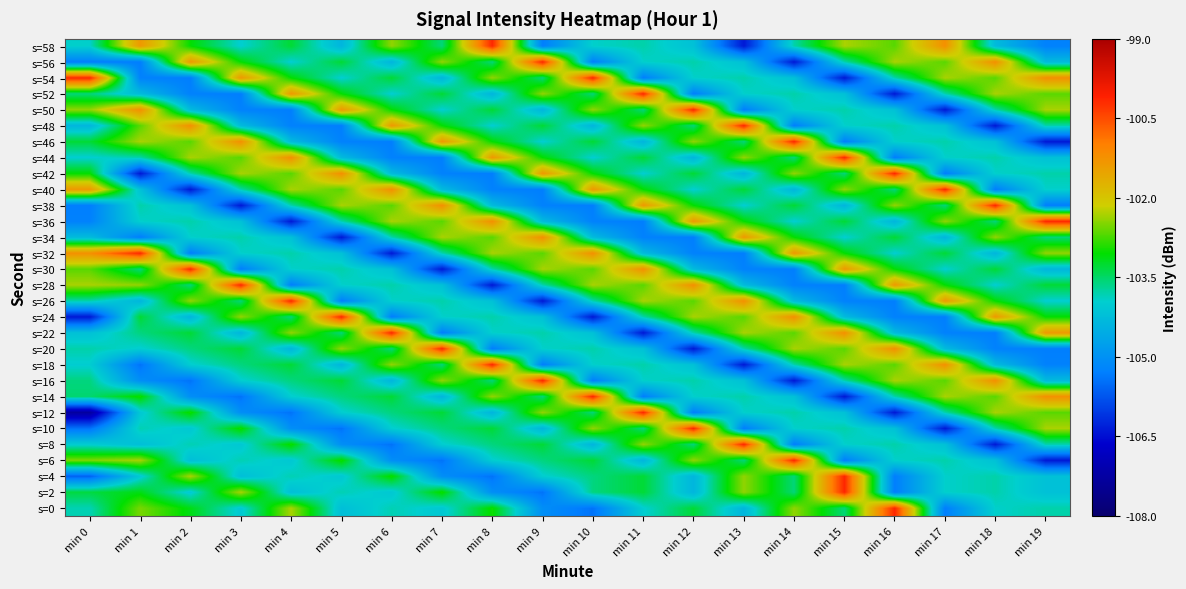

Reading left to right, list all the values displayed in this chart.

s=0: min 0=-103.8	min 1=-102.5	min 2=-103.1	min 3=-104.1	min 4=-102.3	min 5=-104.2	min 6=-103.8	min 7=-104.1	min 8=-103.0	min 9=-105.1	min 10=-105.4	min 11=-104.0	min 12=-103.3	min 13=-104.4	min 14=-102.4	min 15=-103.6	min 16=-100.1	min 17=-105.3	min 18=-103.9	min 19=-103.8
s=2: min 0=-103.3	min 1=-103.1	min 2=-104.1	min 3=-102.3	min 4=-104.2	min 5=-103.8	min 6=-104.1	min 7=-103.0	min 8=-105.1	min 9=-105.4	min 10=-103.6	min 11=-103.3	min 12=-104.4	min 13=-102.4	min 14=-103.6	min 15=-100.1	min 16=-105.3	min 17=-103.9	min 18=-103.8	min 19=-104.2
s=4: min 0=-105.6	min 1=-104.1	min 2=-102.3	min 3=-104.2	min 4=-103.8	min 5=-104.1	min 6=-103.0	min 7=-105.1	min 8=-105.4	min 9=-104.0	min 10=-103.6	min 11=-103.3	min 12=-104.4	min 13=-102.4	min 14=-103.6	min 15=-100.1	min 16=-105.3	min 17=-103.9	min 18=-103.8	min 19=-104.2
s=6: min 0=-102.5	min 1=-102.3	min 2=-104.2	min 3=-103.8	min 4=-104.1	min 5=-103.0	min 6=-105.1	min 7=-105.4	min 8=-104.0	min 9=-103.6	min 10=-103.3	min 11=-104.4	min 12=-102.4	min 13=-103.6	min 14=-100.1	min 15=-105.3	min 16=-103.9	min 17=-103.8	min 18=-104.2	min 19=-106.4
s=8: min 0=-104.0	min 1=-104.2	min 2=-103.8	min 3=-104.1	min 4=-103.0	min 5=-105.1	min 6=-105.4	min 7=-104.0	min 8=-103.6	min 9=-103.3	min 10=-104.4	min 11=-102.4	min 12=-103.6	min 13=-100.1	min 14=-105.3	min 15=-103.9	min 16=-103.8	min 17=-104.2	min 18=-106.4	min 19=-103.8
s=10: min 0=-105.4	min 1=-103.8	min 2=-104.1	min 3=-103.0	min 4=-105.1	min 5=-105.4	min 6=-104.0	min 7=-103.6	min 8=-103.3	min 9=-104.4	min 10=-102.4	min 11=-103.6	min 12=-100.1	min 13=-105.3	min 14=-103.9	min 15=-103.8	min 16=-104.2	min 17=-106.4	min 18=-103.8	min 19=-102.3
s=12: min 0=-107.3	min 1=-104.1	min 2=-103.0	min 3=-105.1	min 4=-105.4	min 5=-104.0	min 6=-103.6	min 7=-103.3	min 8=-104.4	min 9=-102.4	min 10=-103.6	min 11=-100.1	min 12=-105.3	min 13=-103.9	min 14=-103.8	min 15=-104.2	min 16=-106.4	min 17=-103.8	min 18=-102.3	min 19=-102.7
s=14: min 0=-103.5	min 1=-103.0	min 2=-105.1	min 3=-105.4	min 4=-104.0	min 5=-103.6	min 6=-103.3	min 7=-104.4	min 8=-102.4	min 9=-103.6	min 10=-100.1	min 11=-105.3	min 12=-103.9	min 13=-103.8	min 14=-104.2	min 15=-106.4	min 16=-103.8	min 17=-102.3	min 18=-102.7	min 19=-101.2
s=16: min 0=-103.6	min 1=-105.1	min 2=-105.4	min 3=-104.0	min 4=-103.6	min 5=-103.3	min 6=-104.4	min 7=-102.4	min 8=-103.6	min 9=-100.1	min 10=-105.3	min 11=-103.9	min 12=-103.8	min 13=-104.2	min 14=-106.4	min 15=-103.8	min 16=-102.3	min 17=-102.7	min 18=-101.2	min 19=-104.3
s=18: min 0=-104.0	min 1=-105.4	min 2=-104.0	min 3=-103.6	min 4=-103.3	min 5=-104.4	min 6=-102.4	min 7=-103.6	min 8=-100.1	min 9=-105.3	min 10=-103.9	min 11=-103.8	min 12=-104.2	min 13=-106.4	min 14=-103.8	min 15=-102.3	min 16=-102.7	min 17=-101.2	min 18=-104.3	min 19=-105.3
s=20: min 0=-103.8	min 1=-104.0	min 2=-103.6	min 3=-103.3	min 4=-104.4	min 5=-102.4	min 6=-103.6	min 7=-100.1	min 8=-105.3	min 9=-103.9	min 10=-103.8	min 11=-104.2	min 12=-106.4	min 13=-103.8	min 14=-102.3	min 15=-102.7	min 16=-101.2	min 17=-104.3	min 18=-105.3	min 19=-105.3
s=22: min 0=-104.2	min 1=-103.6	min 2=-103.3	min 3=-104.4	min 4=-102.4	min 5=-103.6	min 6=-100.1	min 7=-105.3	min 8=-103.9	min 9=-103.8	min 10=-104.2	min 11=-106.4	min 12=-103.8	min 13=-102.3	min 14=-102.7	min 15=-101.2	min 16=-104.3	min 17=-105.3	min 18=-105.3	min 19=-101.4
s=24: min 0=-106.4	min 1=-103.3	min 2=-104.4	min 3=-102.4	min 4=-103.6	min 5=-100.1	min 6=-105.3	min 7=-103.9	min 8=-103.8	min 9=-104.2	min 10=-106.4	min 11=-103.8	min 12=-102.3	min 13=-102.7	min 14=-101.2	min 15=-104.3	min 16=-105.3	min 17=-105.3	min 18=-101.4	min 19=-103.0
s=26: min 0=-103.8	min 1=-104.4	min 2=-102.4	min 3=-103.6	min 4=-100.1	min 5=-105.3	min 6=-103.9	min 7=-103.8	min 8=-104.2	min 9=-106.4	min 10=-103.8	min 11=-102.3	min 12=-102.7	min 13=-101.2	min 14=-104.3	min 15=-105.3	min 16=-105.3	min 17=-101.4	min 18=-103.0	min 19=-104.0
s=28: min 0=-102.3	min 1=-102.4	min 2=-103.6	min 3=-100.1	min 4=-105.3	min 5=-103.9	min 6=-103.8	min 7=-104.2	min 8=-106.4	min 9=-103.8	min 10=-102.3	min 11=-102.7	min 12=-101.2	min 13=-104.3	min 14=-105.3	min 15=-105.3	min 16=-101.4	min 17=-103.0	min 18=-104.0	min 19=-103.3
s=30: min 0=-102.7	min 1=-103.6	min 2=-100.1	min 3=-105.3	min 4=-103.9	min 5=-103.8	min 6=-104.2	min 7=-106.4	min 8=-103.8	min 9=-102.3	min 10=-102.7	min 11=-101.2	min 12=-104.3	min 13=-105.3	min 14=-105.3	min 15=-101.4	min 16=-103.0	min 17=-104.0	min 18=-103.3	min 19=-104.4
s=32: min 0=-101.2	min 1=-100.1	min 2=-105.3	min 3=-103.9	min 4=-103.8	min 5=-104.2	min 6=-106.4	min 7=-103.8	min 8=-102.3	min 9=-102.7	min 10=-101.2	min 11=-104.3	min 12=-105.3	min 13=-105.3	min 14=-101.4	min 15=-103.0	min 16=-104.0	min 17=-103.3	min 18=-104.4	min 19=-102.4
s=34: min 0=-104.3	min 1=-105.3	min 2=-103.9	min 3=-103.8	min 4=-104.2	min 5=-106.4	min 6=-103.8	min 7=-102.3	min 8=-102.7	min 9=-101.2	min 10=-104.3	min 11=-105.3	min 12=-105.3	min 13=-101.4	min 14=-103.0	min 15=-104.0	min 16=-103.3	min 17=-104.4	min 18=-102.4	min 19=-103.6
s=36: min 0=-105.3	min 1=-103.9	min 2=-103.8	min 3=-104.2	min 4=-106.4	min 5=-103.8	min 6=-102.3	min 7=-102.7	min 8=-101.2	min 9=-104.3	min 10=-105.3	min 11=-105.3	min 12=-101.4	min 13=-103.0	min 14=-104.0	min 15=-103.3	min 16=-104.4	min 17=-102.4	min 18=-103.6	min 19=-100.1
s=38: min 0=-105.3	min 1=-103.8	min 2=-104.2	min 3=-106.4	min 4=-103.8	min 5=-102.3	min 6=-102.7	min 7=-101.2	min 8=-104.3	min 9=-105.3	min 10=-105.3	min 11=-101.4	min 12=-103.0	min 13=-104.0	min 14=-103.3	min 15=-104.4	min 16=-102.4	min 17=-103.6	min 18=-100.1	min 19=-105.3
s=40: min 0=-101.4	min 1=-104.2	min 2=-106.4	min 3=-103.8	min 4=-102.3	min 5=-102.7	min 6=-101.2	min 7=-104.3	min 8=-105.3	min 9=-105.3	min 10=-101.4	min 11=-103.0	min 12=-104.0	min 13=-103.3	min 14=-104.4	min 15=-102.4	min 16=-103.6	min 17=-100.1	min 18=-105.3	min 19=-103.9
s=42: min 0=-103.0	min 1=-106.4	min 2=-103.8	min 3=-102.3	min 4=-102.7	min 5=-101.2	min 6=-104.3	min 7=-105.3	min 8=-105.3	min 9=-101.4	min 10=-103.0	min 11=-104.0	min 12=-103.3	min 13=-104.4	min 14=-102.4	min 15=-103.6	min 16=-100.1	min 17=-105.3	min 18=-103.9	min 19=-103.8
s=44: min 0=-104.0	min 1=-103.8	min 2=-102.3	min 3=-102.7	min 4=-101.2	min 5=-104.3	min 6=-105.3	min 7=-105.3	min 8=-101.4	min 9=-103.0	min 10=-104.0	min 11=-103.3	min 12=-104.4	min 13=-102.4	min 14=-103.6	min 15=-100.1	min 16=-105.3	min 17=-103.9	min 18=-103.8	min 19=-104.2
s=46: min 0=-103.3	min 1=-102.3	min 2=-102.7	min 3=-101.2	min 4=-104.3	min 5=-105.3	min 6=-105.3	min 7=-101.4	min 8=-103.0	min 9=-104.0	min 10=-103.3	min 11=-104.4	min 12=-102.4	min 13=-103.6	min 14=-100.1	min 15=-105.3	min 16=-103.9	min 17=-103.8	min 18=-104.2	min 19=-106.4
s=48: min 0=-104.4	min 1=-102.7	min 2=-101.2	min 3=-104.3	min 4=-105.3	min 5=-105.3	min 6=-101.4	min 7=-103.0	min 8=-104.0	min 9=-103.3	min 10=-104.4	min 11=-102.4	min 12=-103.6	min 13=-100.1	min 14=-105.3	min 15=-103.9	min 16=-103.8	min 17=-104.2	min 18=-106.4	min 19=-103.8
s=50: min 0=-102.4	min 1=-101.2	min 2=-104.3	min 3=-105.3	min 4=-105.3	min 5=-101.4	min 6=-103.0	min 7=-104.0	min 8=-103.3	min 9=-104.4	min 10=-102.4	min 11=-103.6	min 12=-100.1	min 13=-105.3	min 14=-103.9	min 15=-103.8	min 16=-104.2	min 17=-106.4	min 18=-103.8	min 19=-102.3
s=52: min 0=-103.6	min 1=-104.3	min 2=-105.3	min 3=-105.3	min 4=-101.4	min 5=-103.0	min 6=-104.0	min 7=-103.3	min 8=-104.4	min 9=-102.4	min 10=-103.6	min 11=-100.1	min 12=-105.3	min 13=-103.9	min 14=-103.8	min 15=-104.2	min 16=-106.4	min 17=-103.8	min 18=-102.3	min 19=-102.7
s=54: min 0=-100.1	min 1=-105.3	min 2=-105.3	min 3=-101.4	min 4=-103.0	min 5=-104.0	min 6=-103.3	min 7=-104.4	min 8=-102.4	min 9=-103.6	min 10=-100.1	min 11=-105.3	min 12=-103.9	min 13=-103.8	min 14=-104.2	min 15=-106.4	min 16=-103.8	min 17=-102.3	min 18=-102.7	min 19=-101.2
s=56: min 0=-105.3	min 1=-105.3	min 2=-101.4	min 3=-103.0	min 4=-104.0	min 5=-103.3	min 6=-104.4	min 7=-102.4	min 8=-103.6	min 9=-100.1	min 10=-105.3	min 11=-103.9	min 12=-103.8	min 13=-104.2	min 14=-106.4	min 15=-103.8	min 16=-102.3	min 17=-102.7	min 18=-101.2	min 19=-104.3
s=58: min 0=-103.9	min 1=-101.4	min 2=-103.0	min 3=-104.0	min 4=-103.3	min 5=-104.4	min 6=-102.4	min 7=-103.6	min 8=-100.1	min 9=-105.3	min 10=-103.9	min 11=-103.8	min 12=-104.2	min 13=-106.4	min 14=-103.8	min 15=-102.3	min 16=-102.7	min 17=-101.2	min 18=-104.3	min 19=-105.3